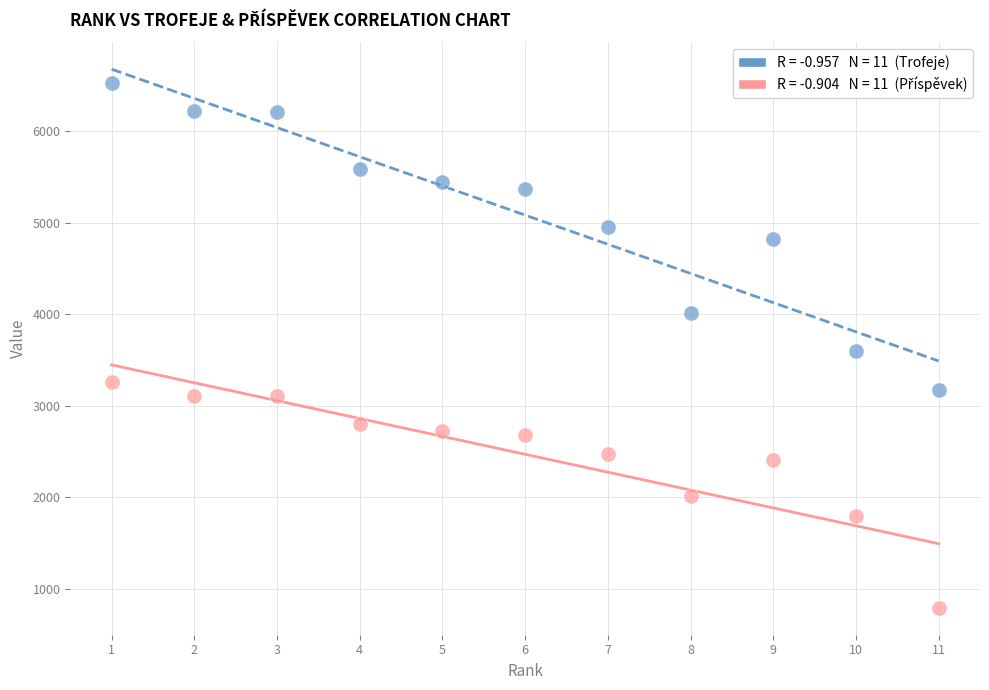

Across all data points, what is the range of X values (max minus min)?

10